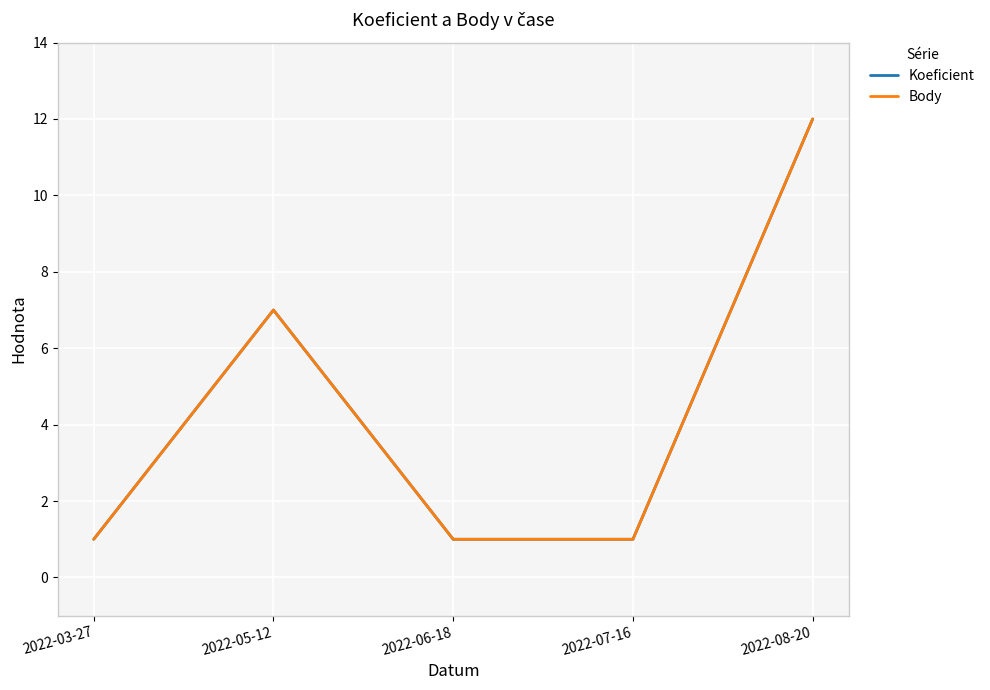

What is the value of the Koeficient point at the 4th from the left?

1